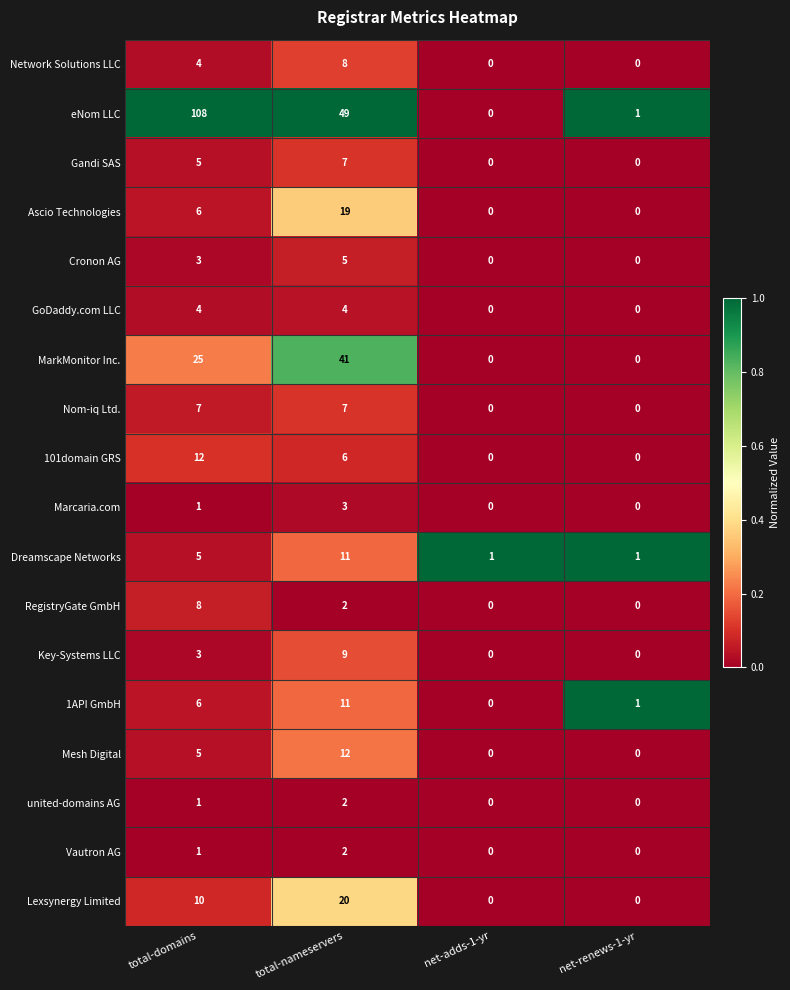

Which series has the widest spread of values?

eNom LLC